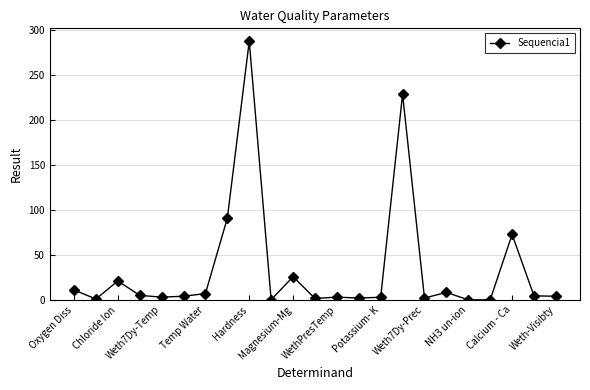

True or false: the data has more than 2 interior local peaks.

True